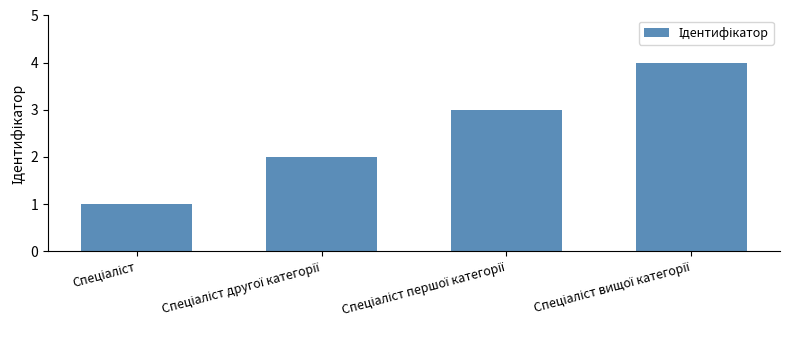

What is the difference between the maximum and minimum values?

3